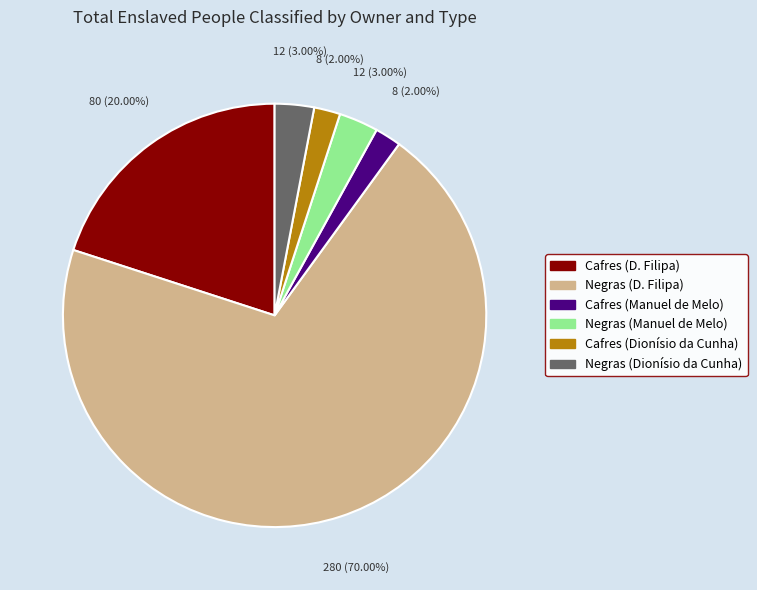

What is the majority slice?

Negras (D. Filipa)